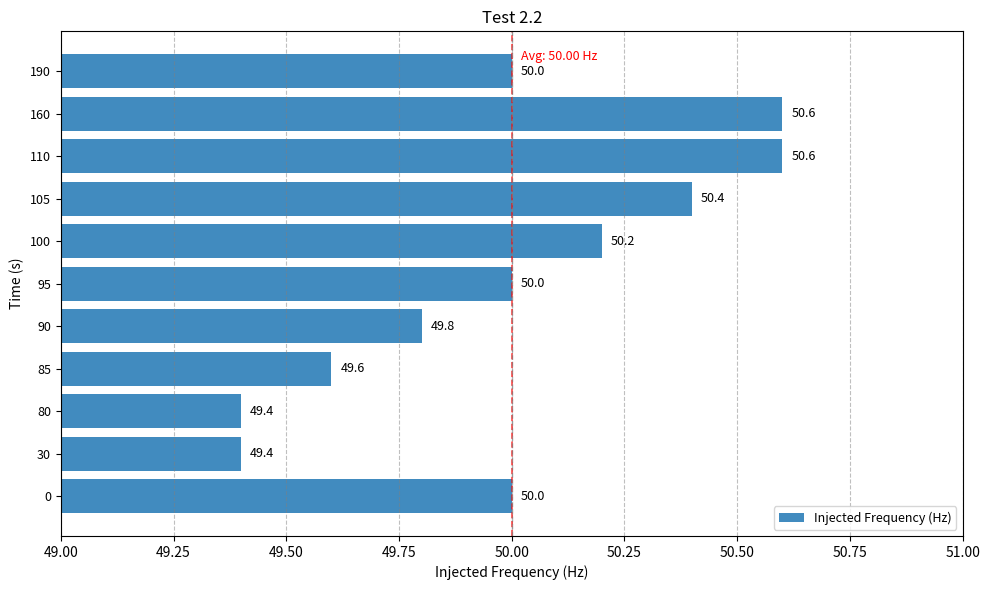

What value does the data have at 100?

50.2